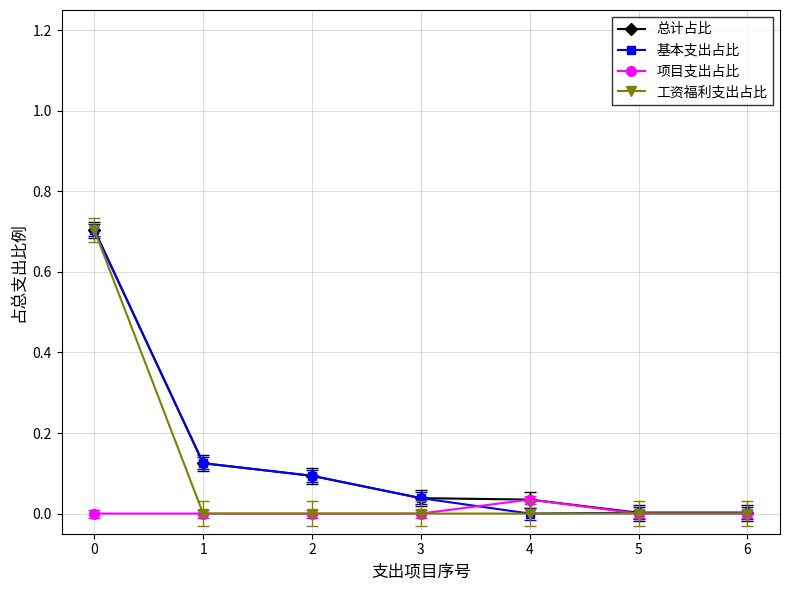

What are all the series names shown in the legend?

总计占比, 基本支出占比, 项目支出占比, 工资福利支出占比